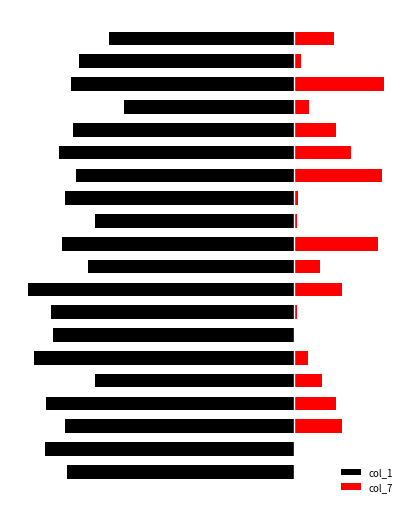

What is the minimum value for col_1?

-171